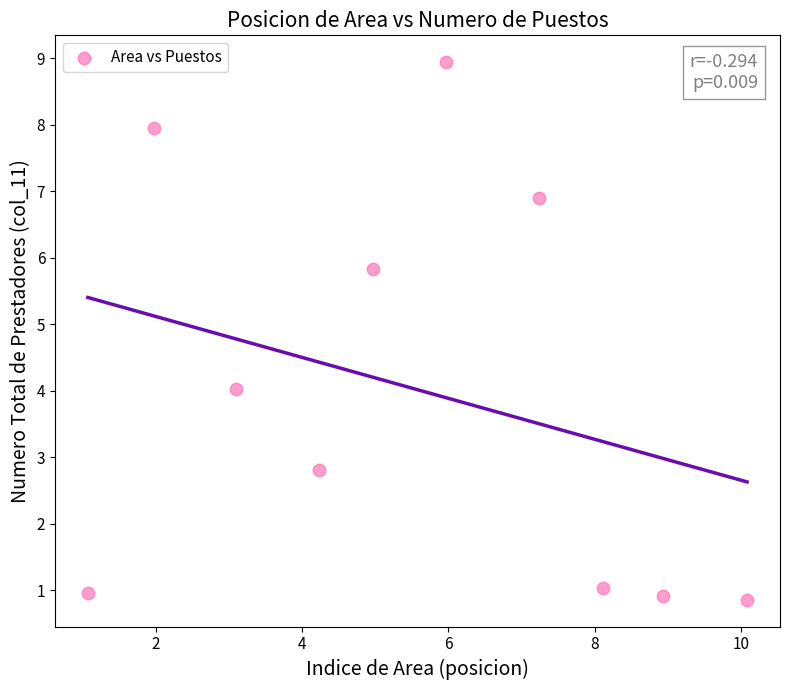

What is the average X value?

5.6